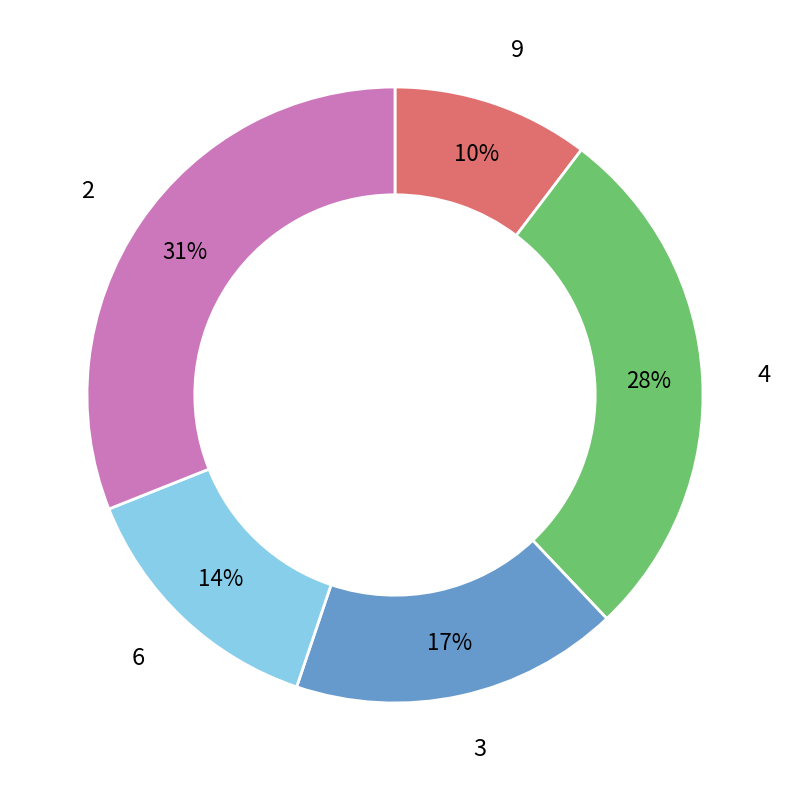

To the nearest percent, what is the average slice percentage?

20%